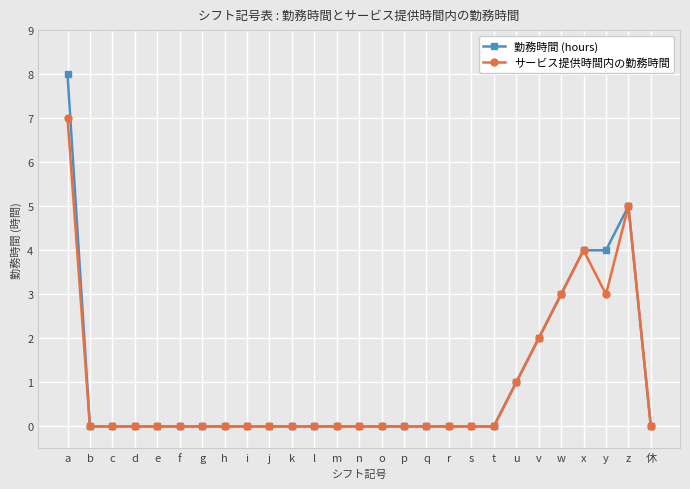

Reading left to right, what are all the values shown in this chart?

勤務時間 (hours): 8	0	0	0	0	0	0	0	0	0	0	0	0	0	0	0	0	0	0	0	1	2	3	4	4	5	0
サービス提供時間内の勤務時間: 7	0	0	0	0	0	0	0	0	0	0	0	0	0	0	0	0	0	0	0	1	2	3	4	3	5	0